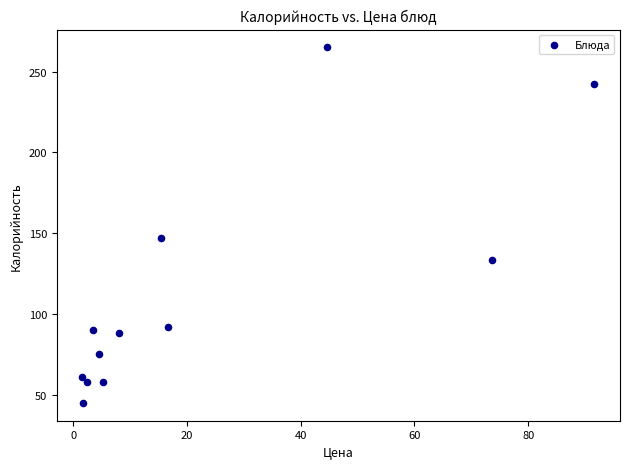

What is the average Y value?

112.9